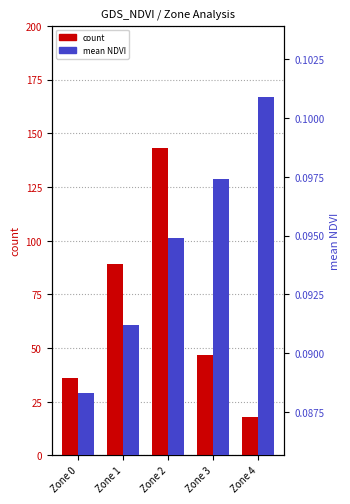

What is the maximum value for count?

143.0